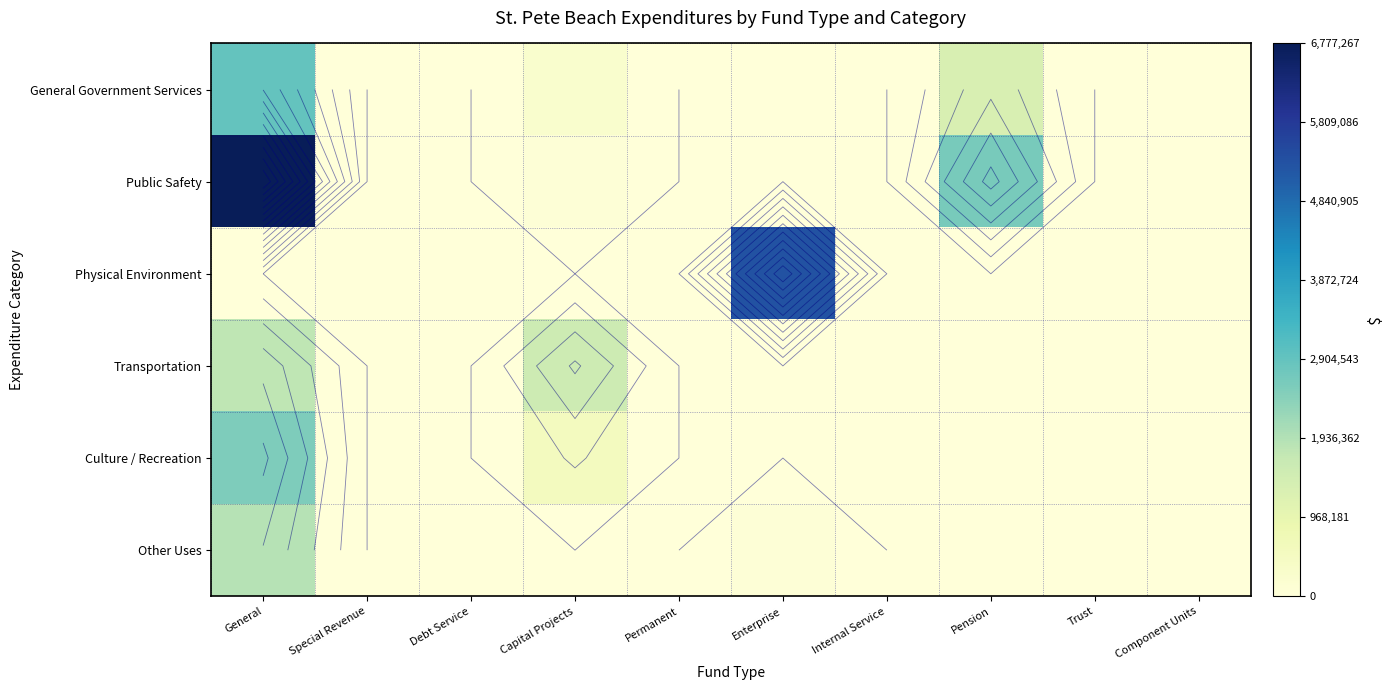

True or false: Physical Environment has a value of 0 at Special Revenue.

True